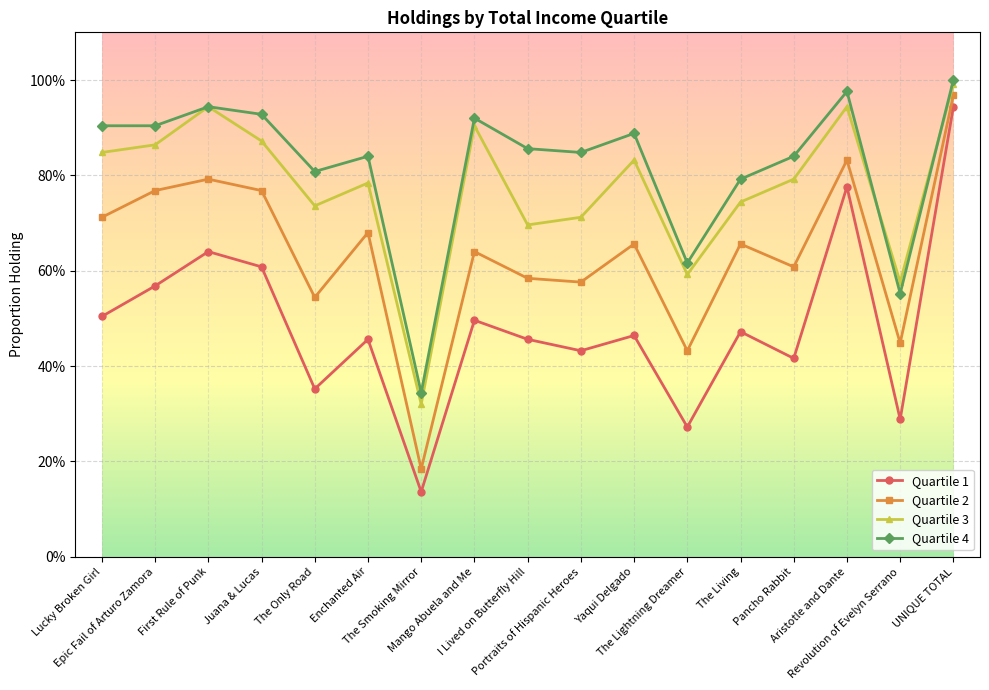

What are all the series names shown in the legend?

Quartile 1, Quartile 2, Quartile 3, Quartile 4